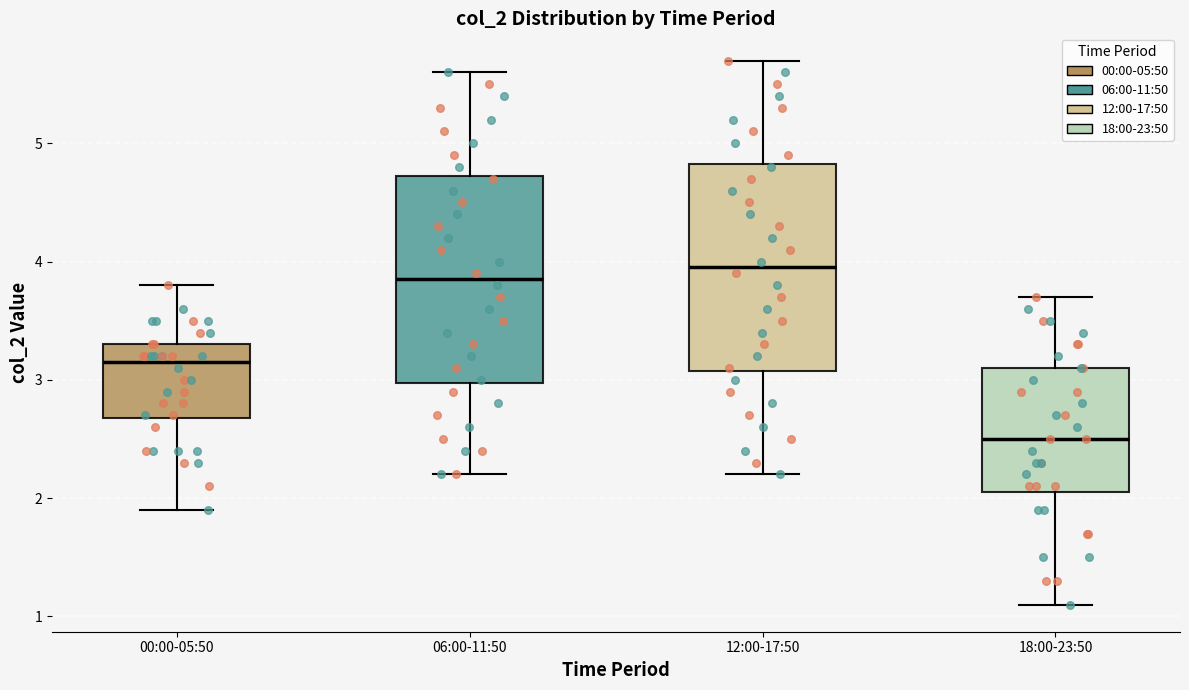

Reading left to right, transcribe this box plot: for each box, give where its median line is, the range the box spans, and where its two whiskers end, as read against the y-axis. The values are not printed on the chart, so give them approximately, as read against the axis.

00:00-05:50: median 3.2, box 2.7 to 3.3, whiskers 1.9 to 3.8
06:00-11:50: median 3.9, box 3.0 to 4.7, whiskers 2.2 to 5.6
12:00-17:50: median 4.0, box 3.1 to 4.8, whiskers 2.2 to 5.7
18:00-23:50: median 2.5, box 2.1 to 3.1, whiskers 1.1 to 3.7